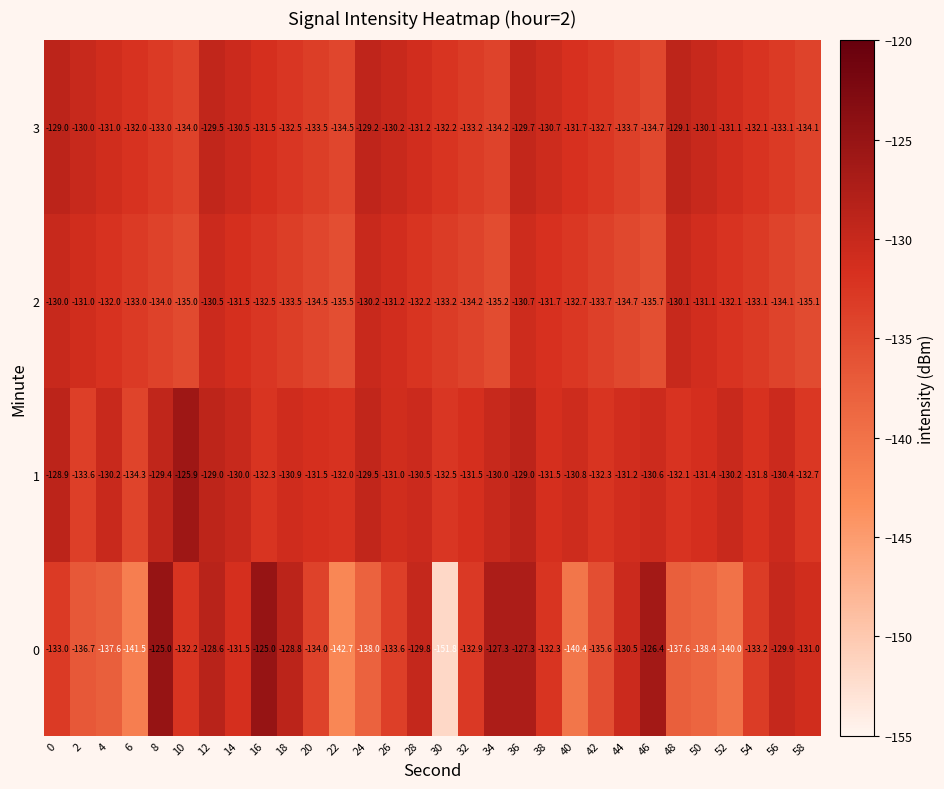

What is the sum of all 2 values?

-3984.0